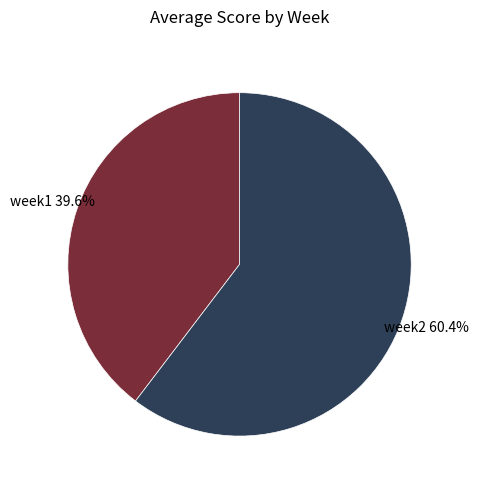

Is there a majority slice in this chart?

Yes